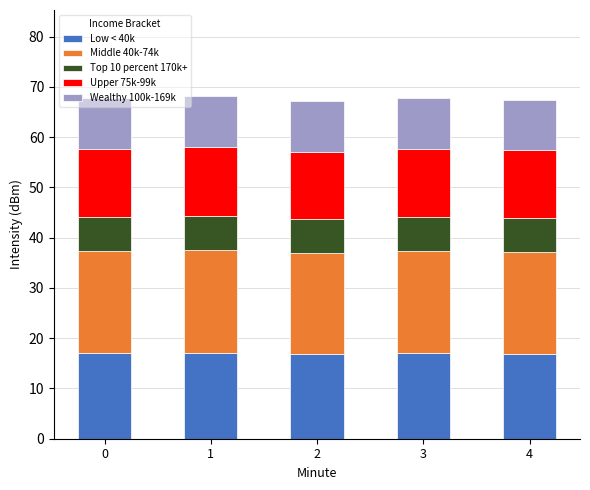

How many data points does each series have?

5